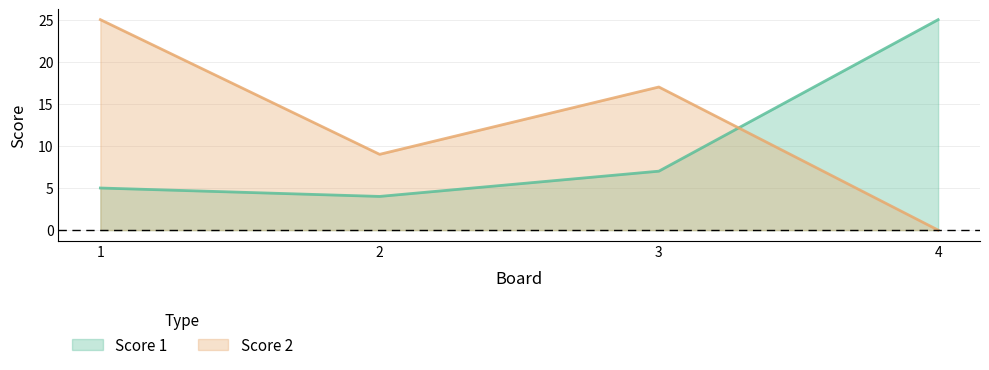

What is the difference between the highest and lowest values at 2?

5